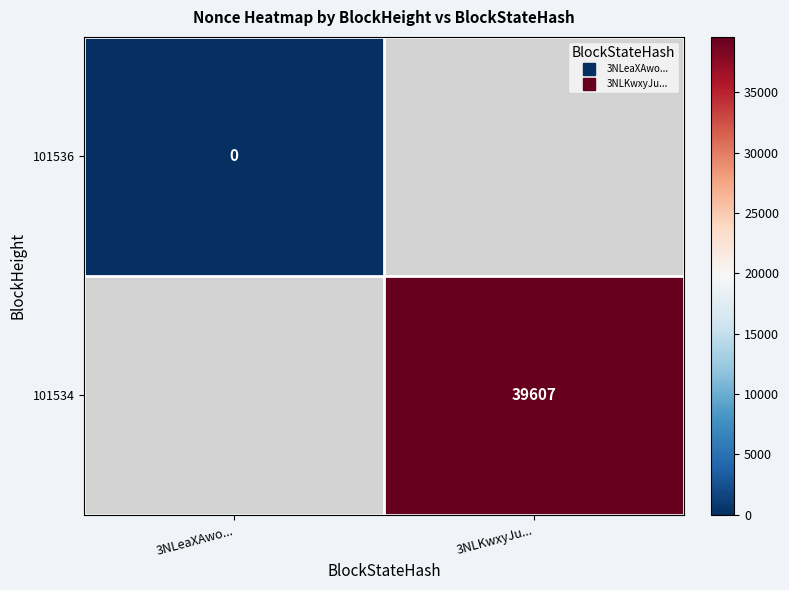

Is the value of 101534 at 3NLeaXAwo... greater than the value of 101536 at 3NLKwxyJu...?

No